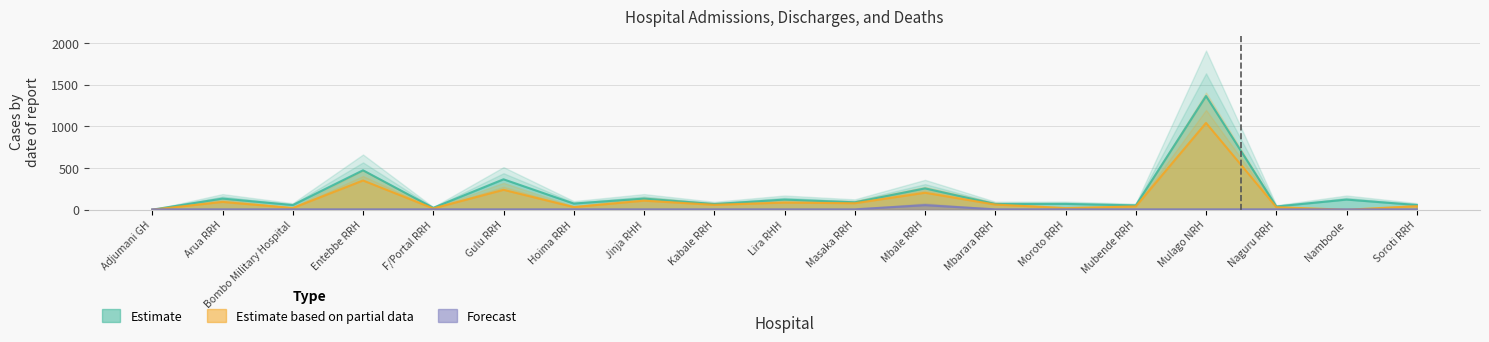

How many distinct data groups are displayed?

3